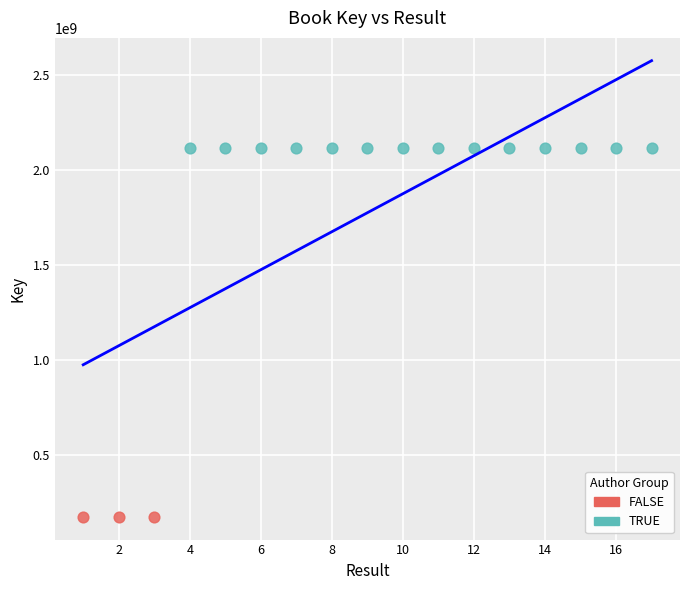

Which series reaches the maximum Y coordinate?

TRUE